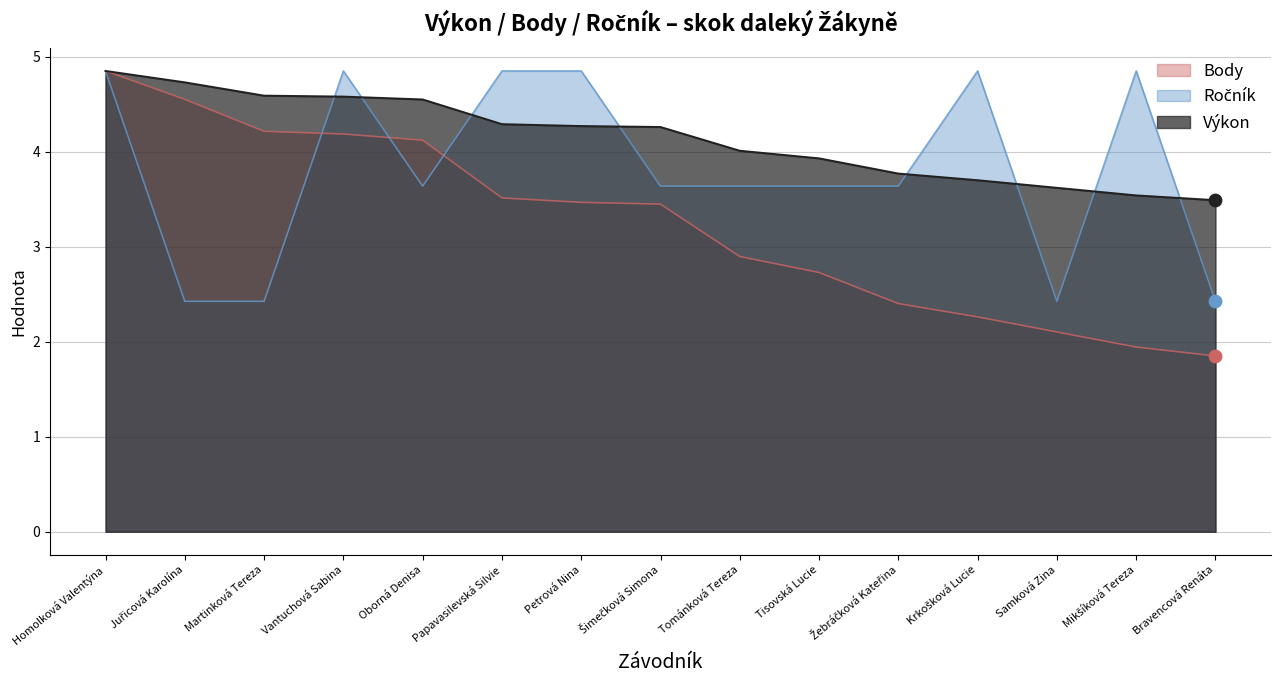

Which series has the largest total across all categories?

Výkon